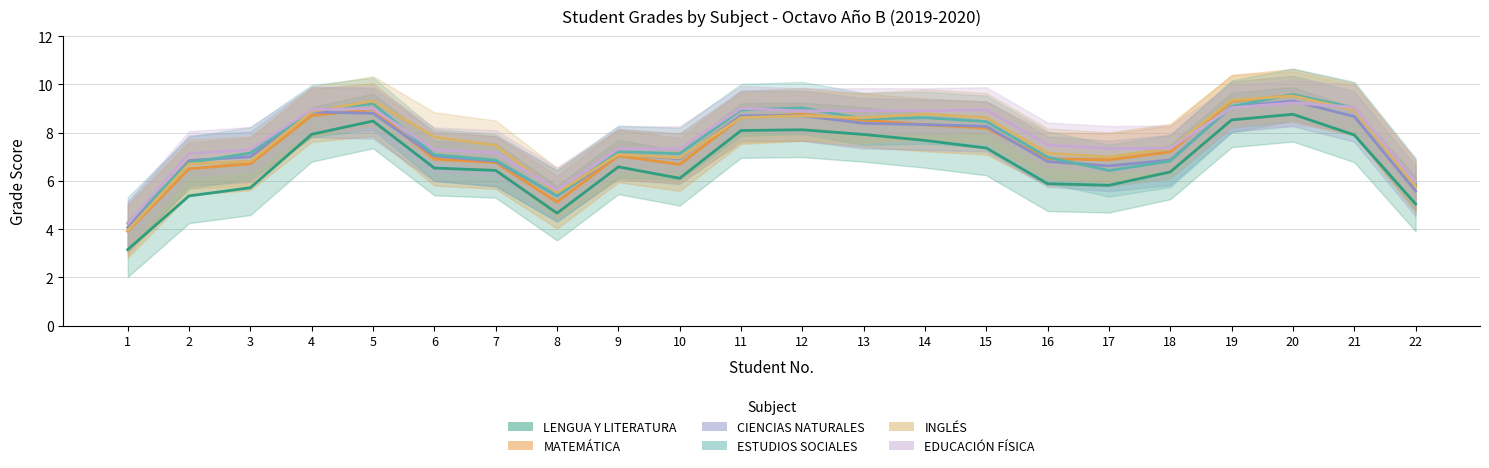

Which category has the highest value in the INGLÉS series?

20